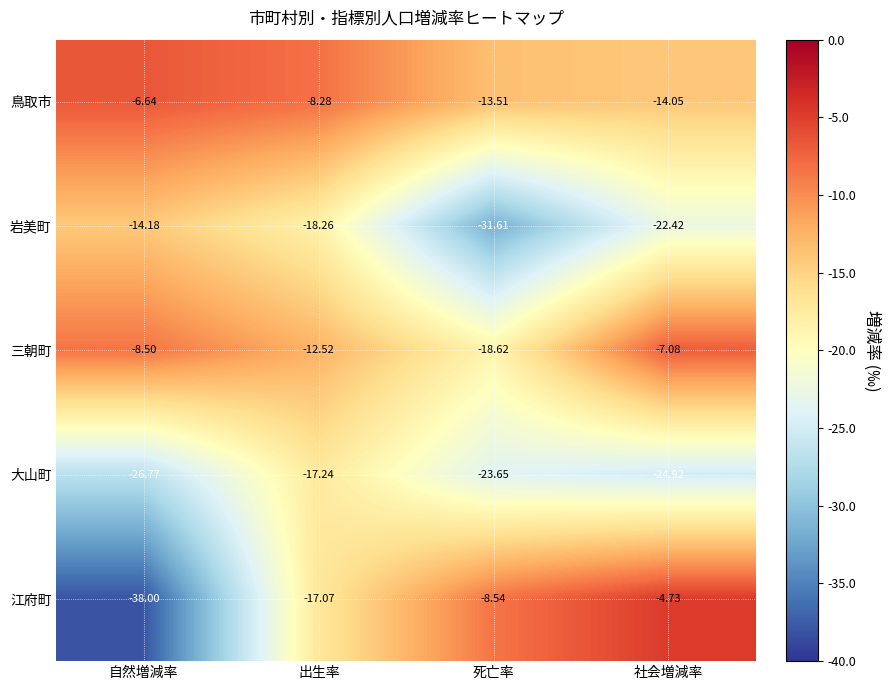

Where does the 江府町 series first go above -8?

社会増減率